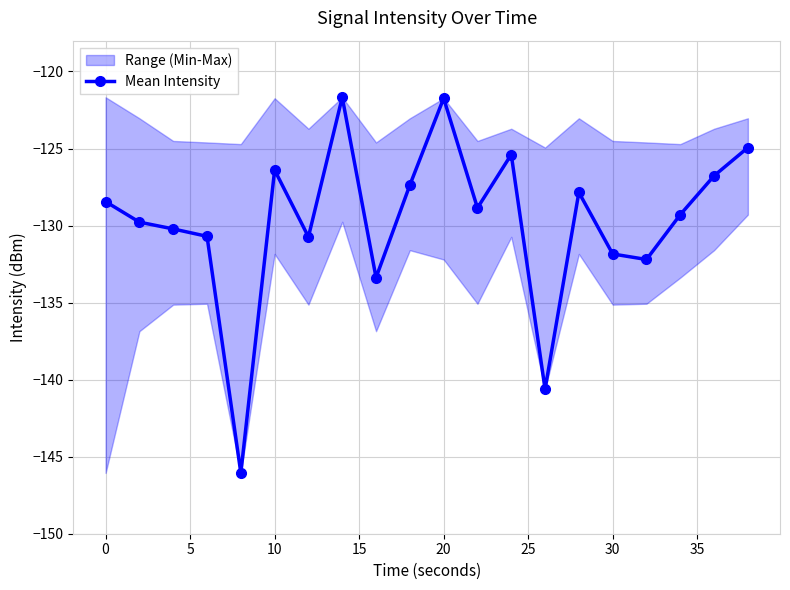

What is the sum of all values?

-2594.3